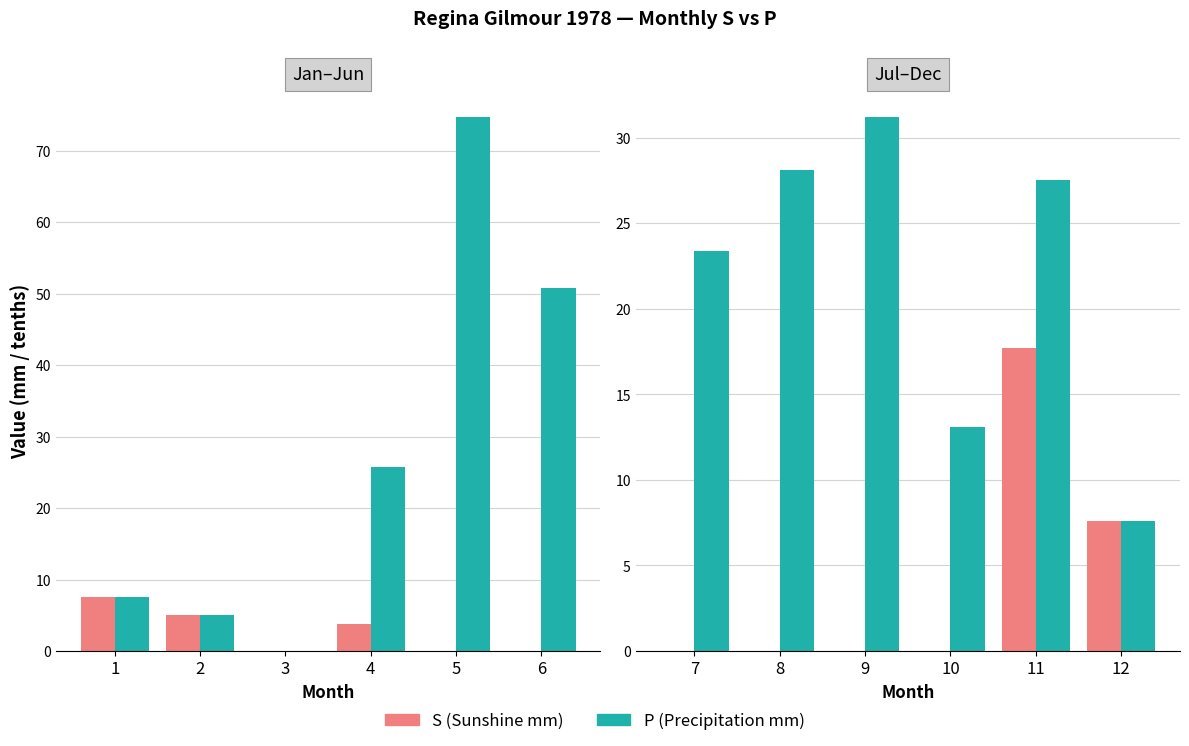

Is the value of P at 10 greater than the value of S at 7?

Yes